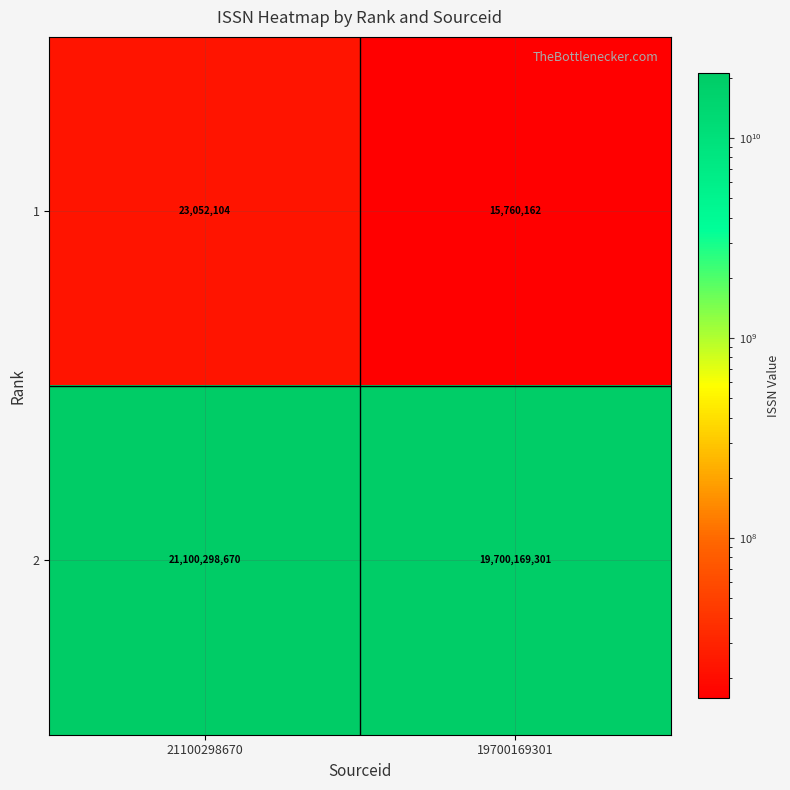

Reading left to right, transcribe all the data shown in this chart.

1: 23052104	15760162
2: 21100298670	19700169301